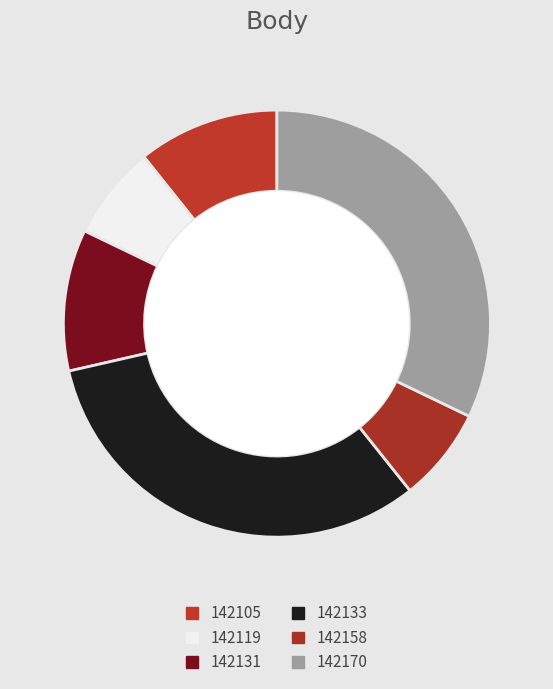

What percentage is the 142131 slice, to the nearest percent?

11%